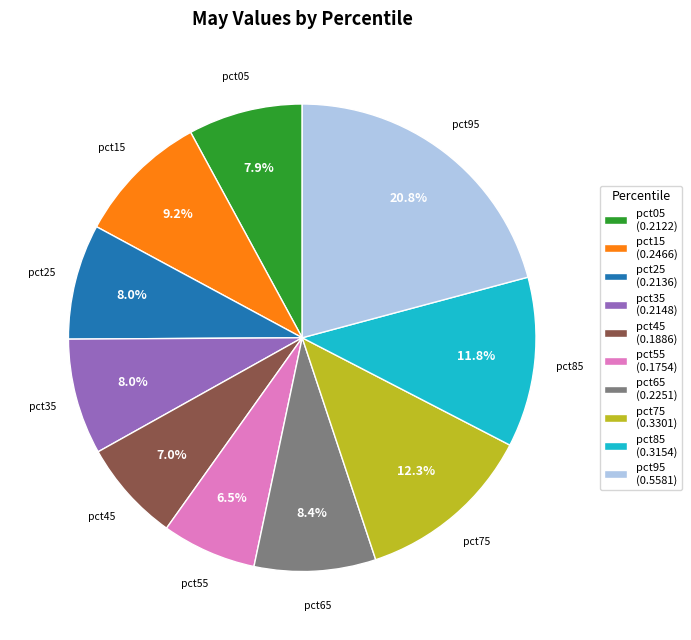

The pct45 slice represents 1% of the pie. True or false?

False